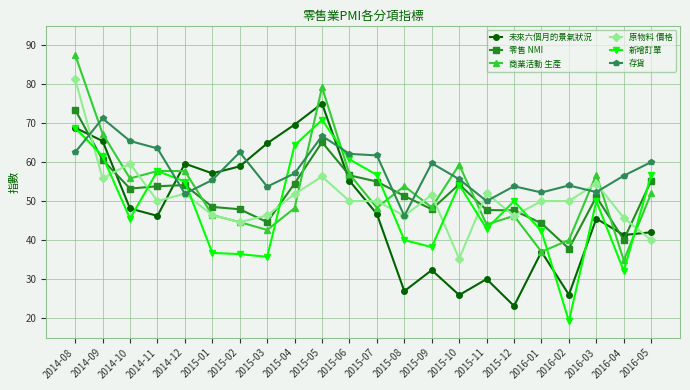

What is the difference between the highest and lowest values at 2015-01?

20.4